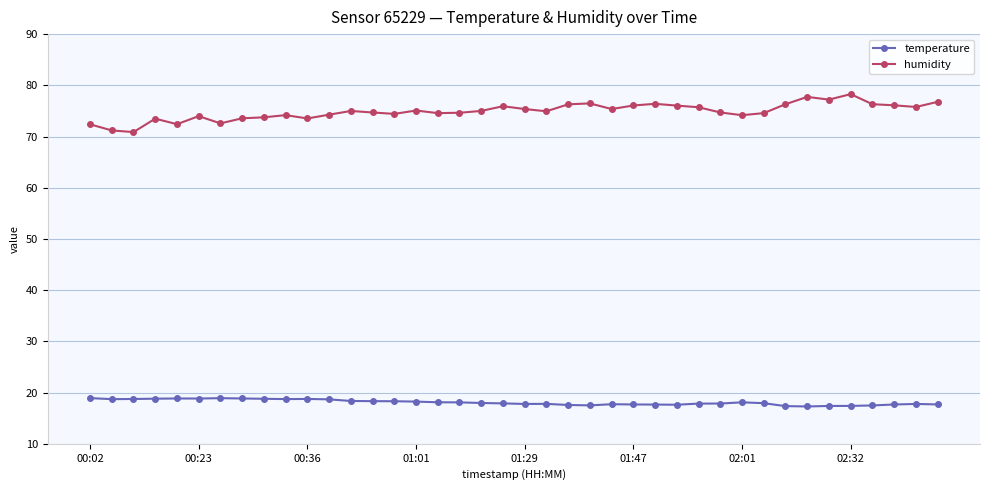

Which series has the largest total across all categories?

humidity